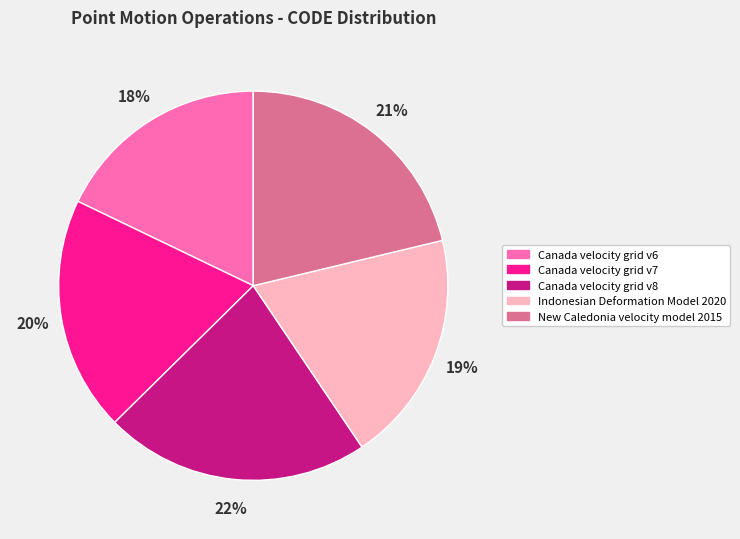

What is the ratio of the value at Canada velocity grid v6 to the value at Indonesian Deformation Model 2020?

0.9